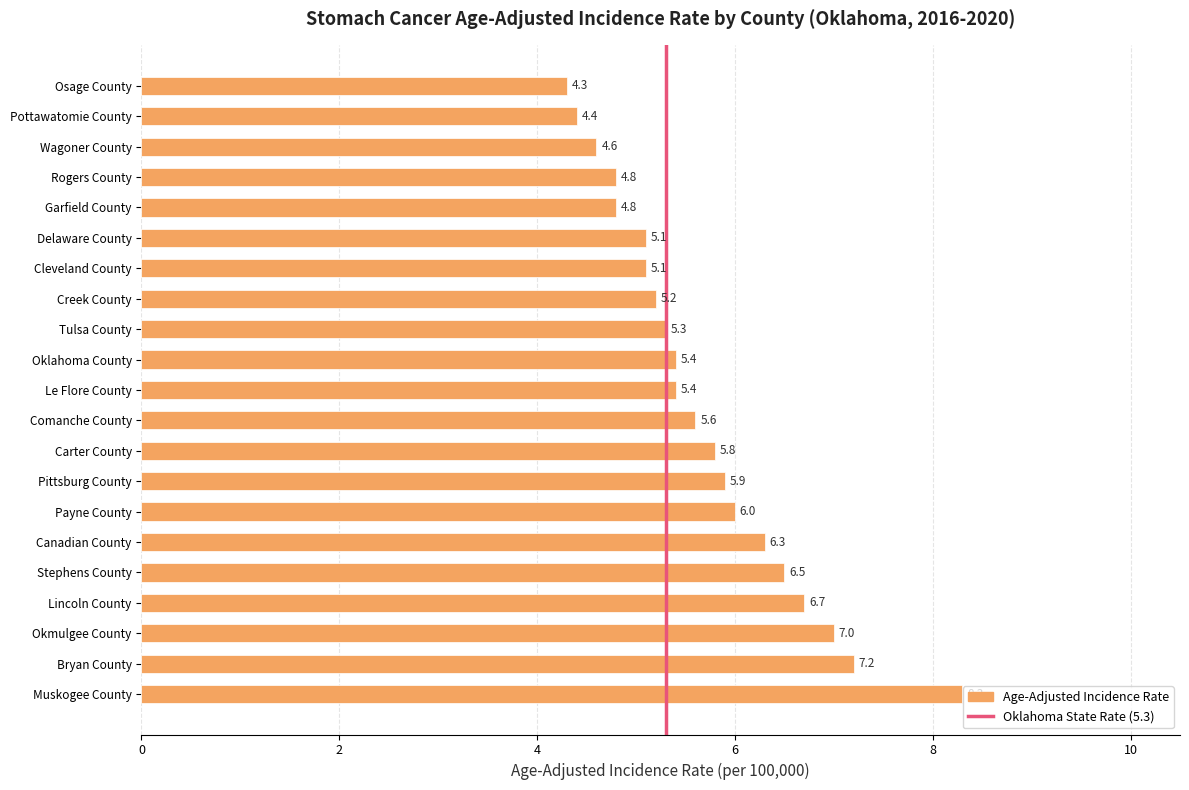

Reading top to bottom, extract all data points from this chart.

4.3	4.4	4.6	4.8	4.8	5.1	5.1	5.2	5.3	5.4	5.4	5.6	5.8	5.9	6.0	6.3	6.5	6.7	7.0	7.2	8.3